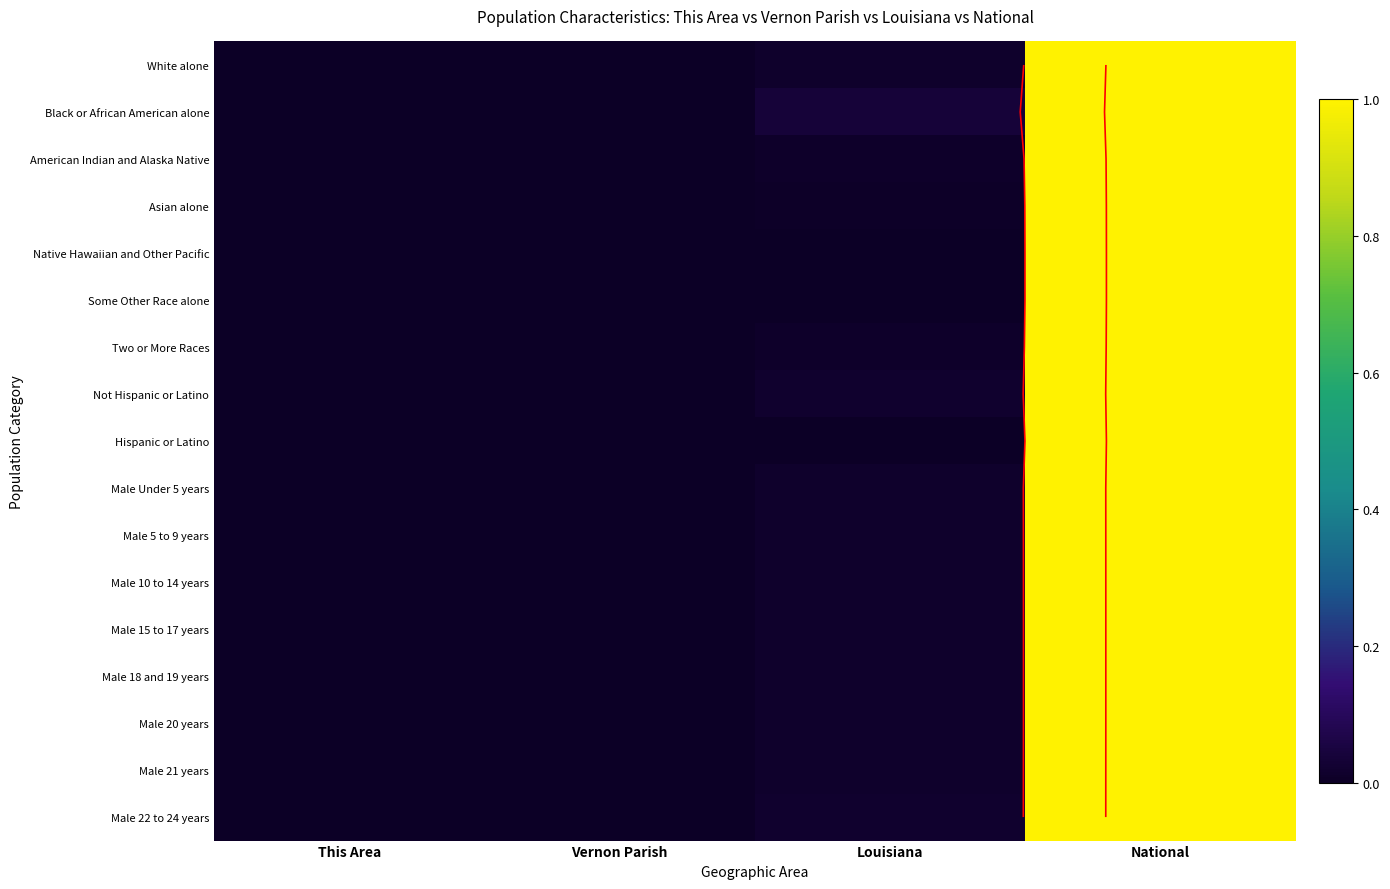

What is the sum of all Hispanic or Latino values?

1.0